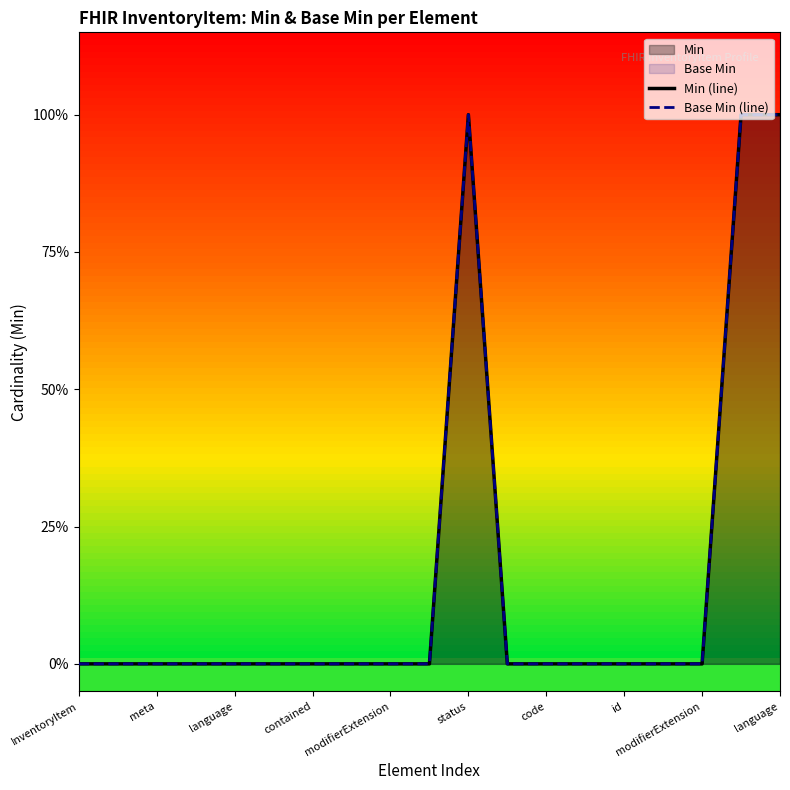

What is the maximum value for Base Min (line)?

1